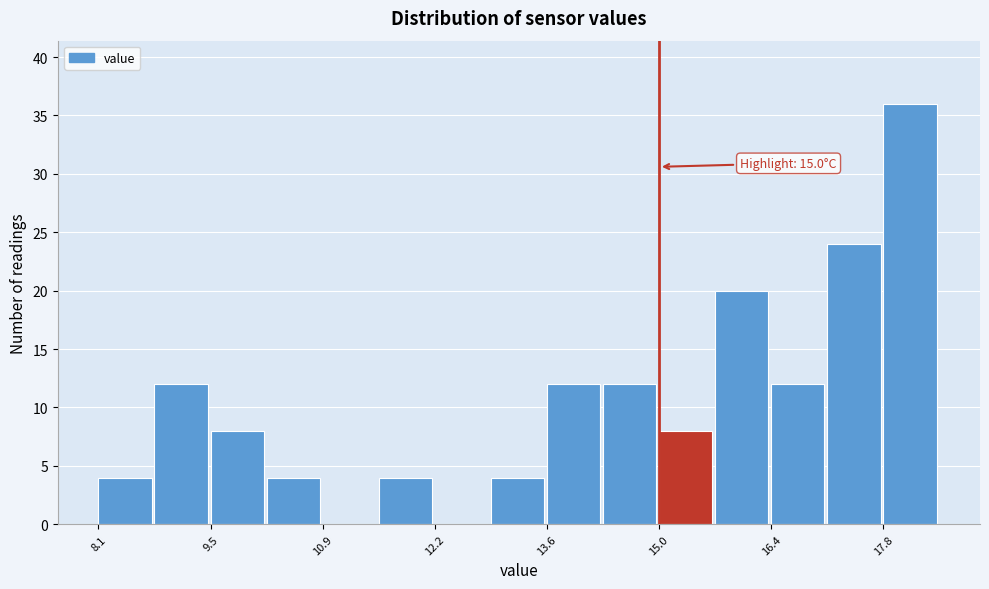

Read against the x-axis, roughly where is the centre of the tallest bar?

18.0